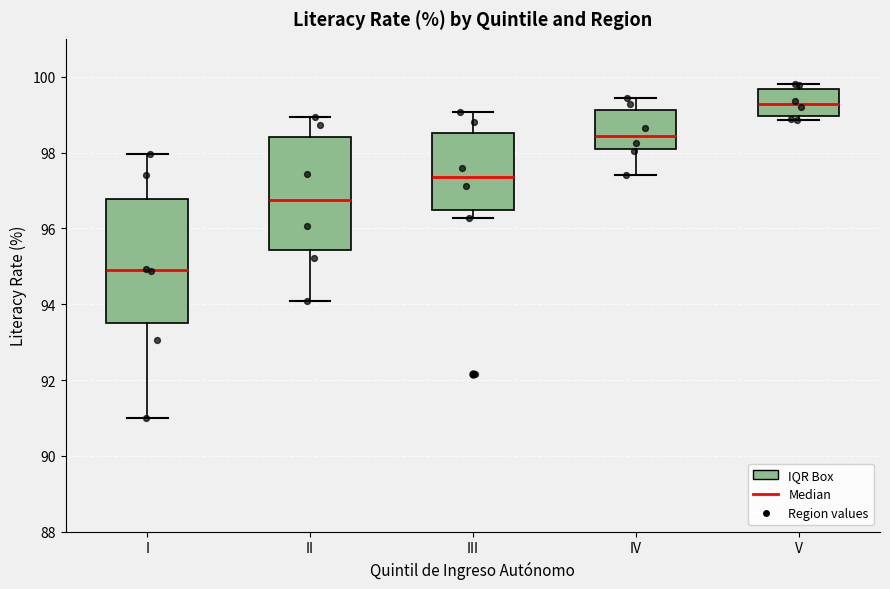

Reading left to right, read every box against the y-axis: the position of its median line, the range the box covers, and the ends of its whiskers. The values are not printed on the chart, so give them approximately, as read against the axis.

I: median 95.0, box 93.6 to 96.8, whiskers 91.0 to 98.0
II: median 96.8, box 95.4 to 98.4, whiskers 94.0 to 99.0
III: median 97.4, box 96.4 to 98.6, whiskers 96.2 to 99.0
IV: median 98.4, box 98.0 to 99.2, whiskers 97.4 to 99.4
V: median 99.2, box 99.0 to 99.6, whiskers 98.8 to 99.8